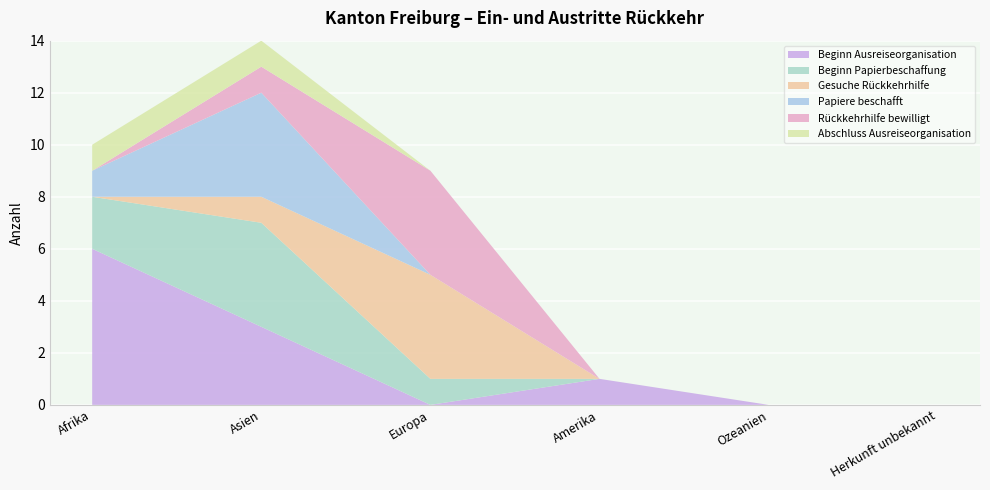

Reading right to left, list all the values displayed in this chart.

Beginn Ausreiseorganisation: 0	0	1	0	3	6
Beginn Papierbeschaffung: 0	0	0	1	4	2
Gesuche Rückkehrhilfe: 0	0	0	4	1	0
Papiere beschafft: 0	0	0	0	4	1
Rückkehrhilfe bewilligt: 0	0	0	4	1	0
Abschluss Ausreiseorganisation: 0	0	0	0	1	1